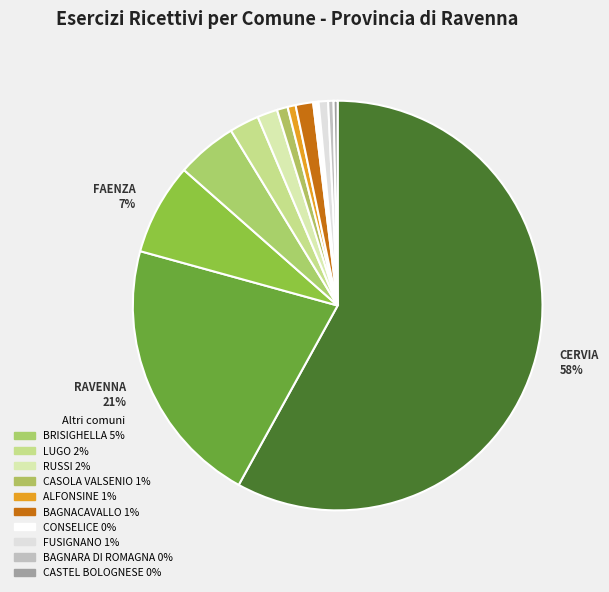

How many segments does this pie chart have?

13